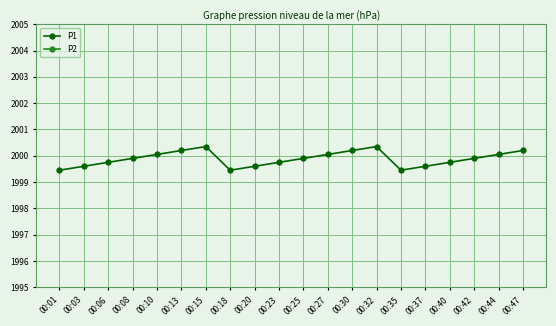

The P1 series shows 1999.8 at 00:23. True or false?

True